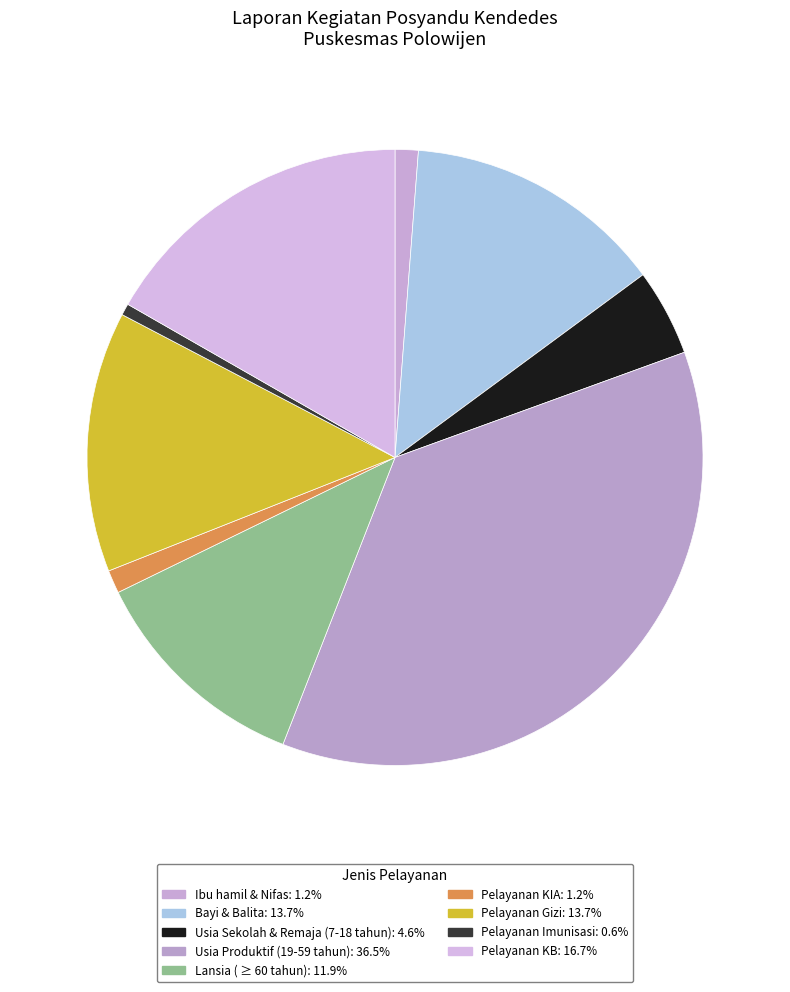

To the nearest percent, what is the difference between the largest and smallest slice percentages?

36%